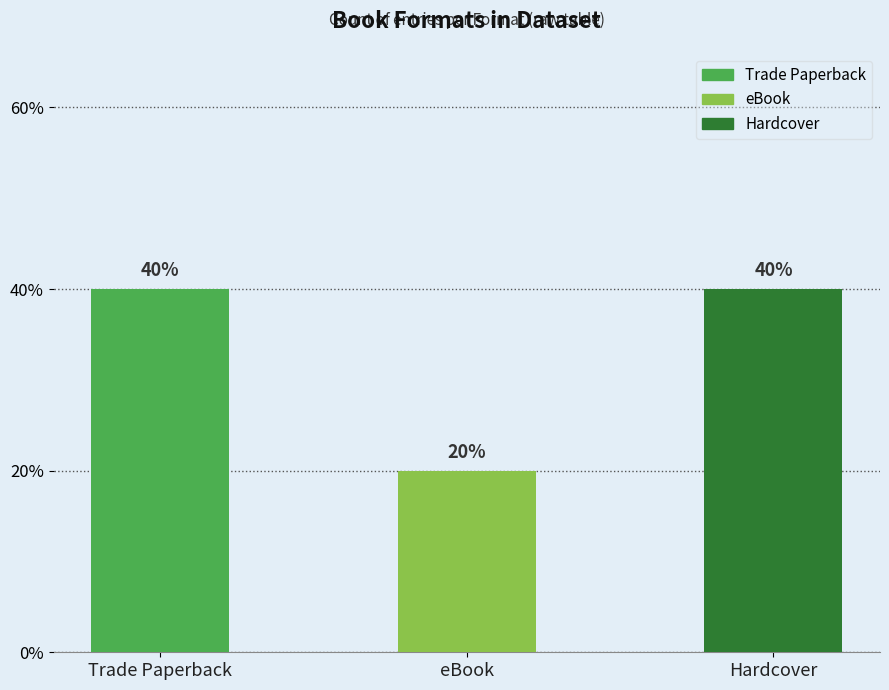

What position from the right is Trade Paperback?

3